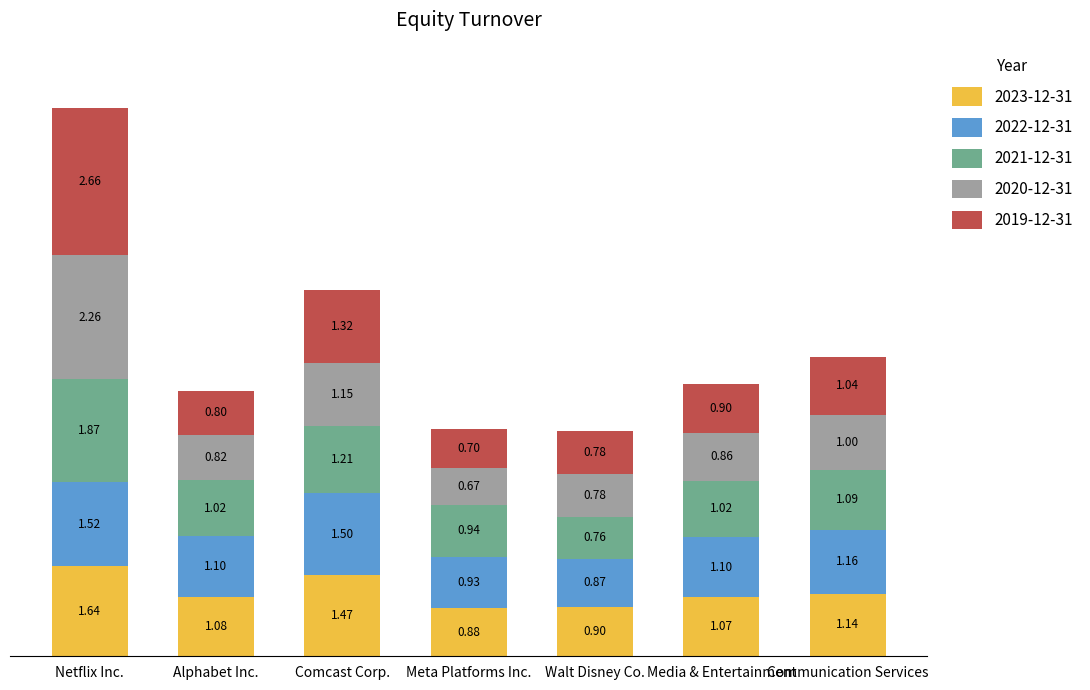

What are all the series names shown in the legend?

2023-12-31, 2022-12-31, 2021-12-31, 2020-12-31, 2019-12-31